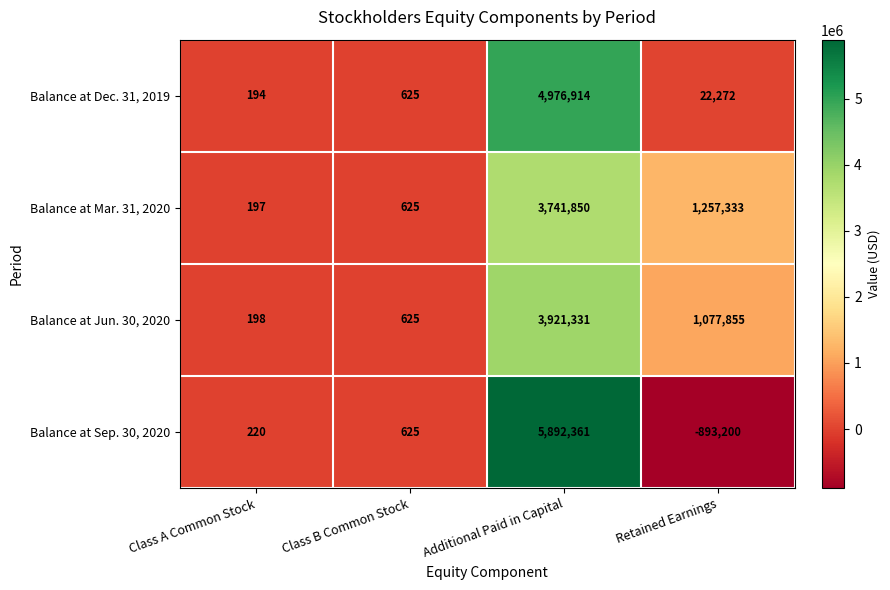

Which series has the largest range (max minus min)?

Balance at Sep. 30, 2020